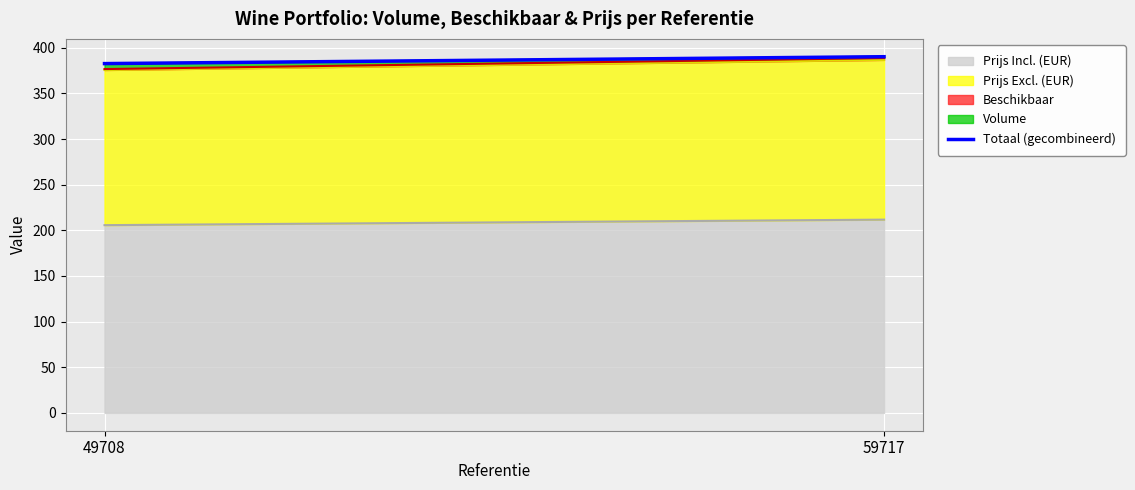

The Prijs Incl. (EUR) series shows 143.8 at 49708. True or false?

False